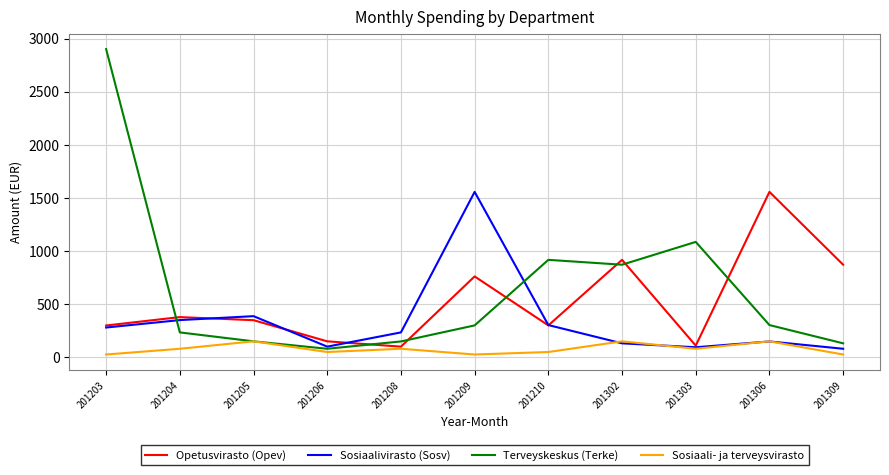

What is the sum of all Opetusvirasto (Opev) values?

5791.0